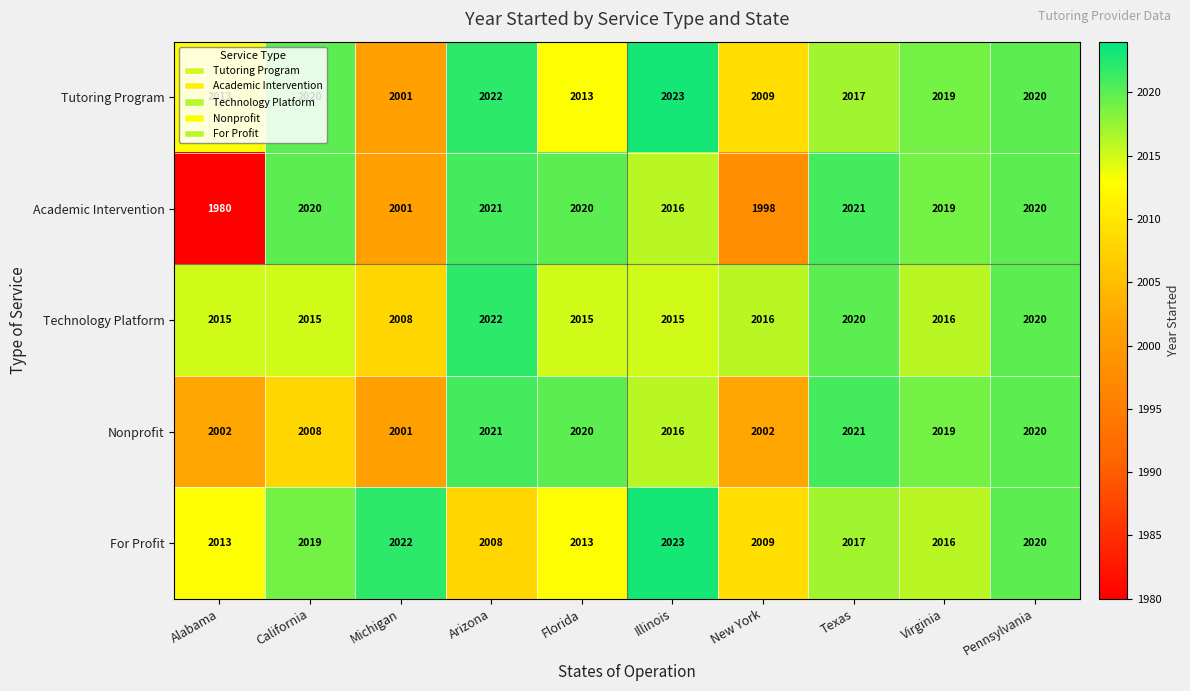

At how many categories does at least one series exceed 1988?

10